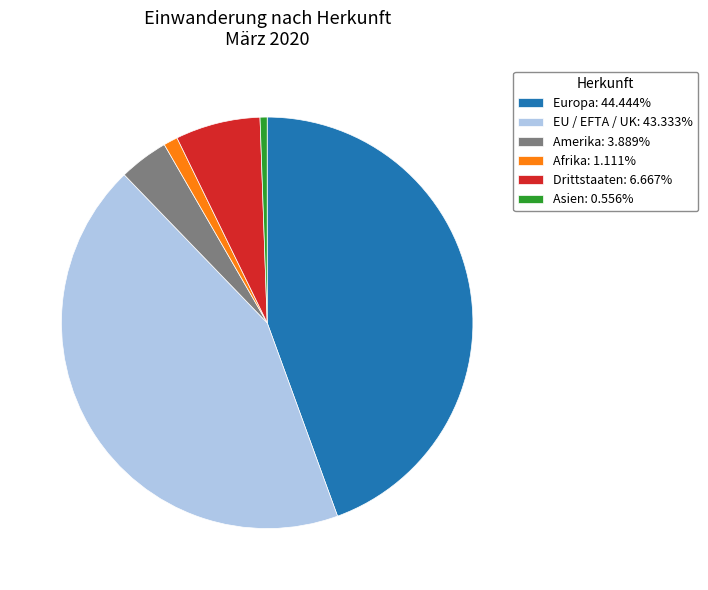

Is there any slice that represents more than half of the pie?

No